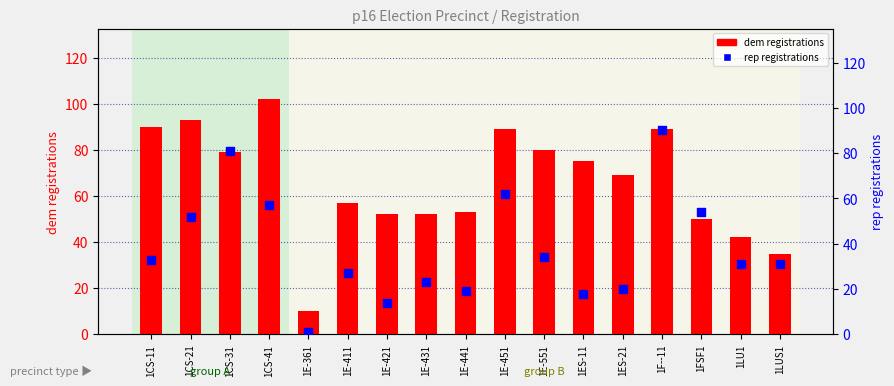

Which series reaches the minimum Y coordinate?

rep